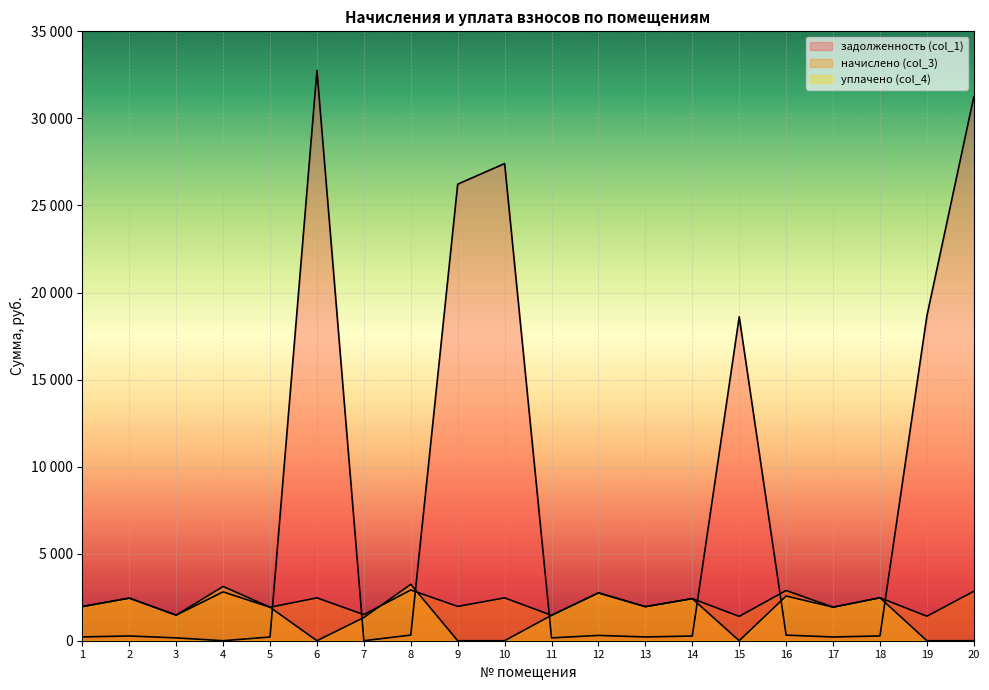

What is the difference between the second highest and second lowest values in the начислено (col_3) series?

1478.7